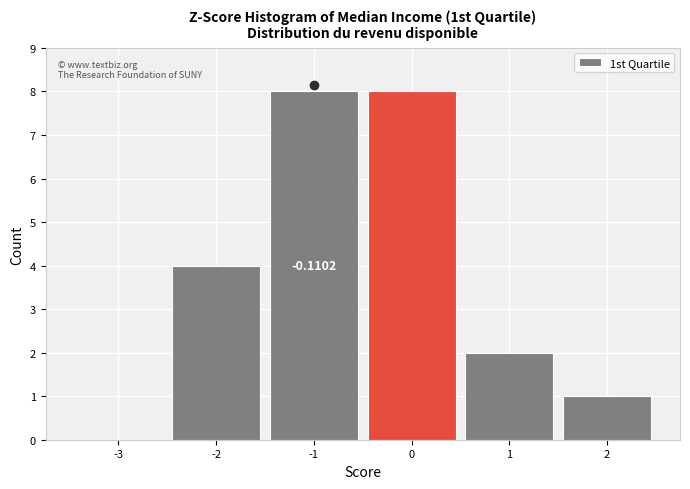

What is the change in value from -3 to -1?

+8